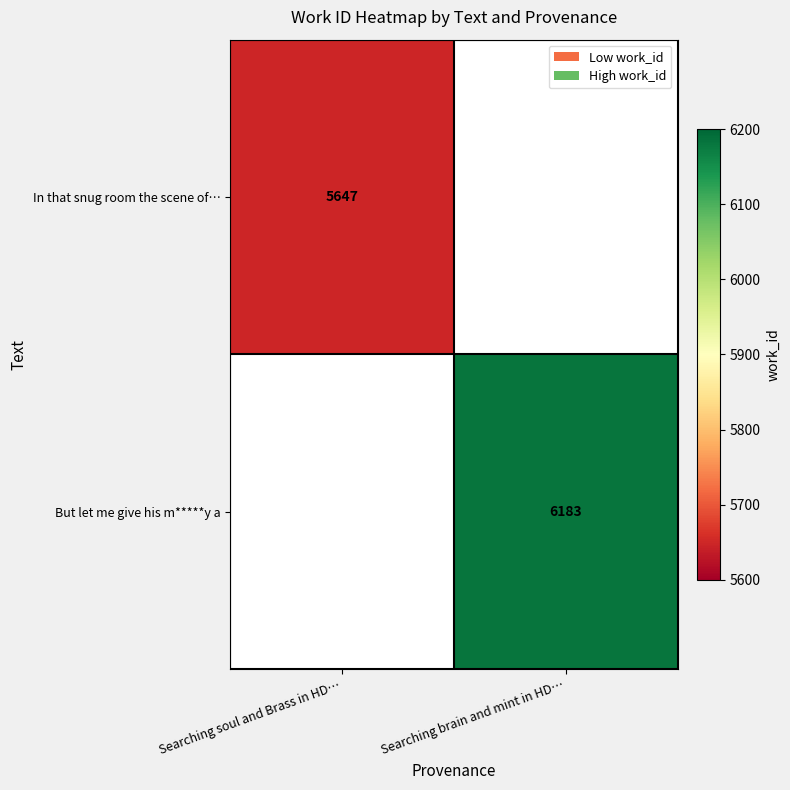

Is the value of In that snug room the scene of… at Searching soul and Brass in HD… greater than the value of But let me give his m*****y a at Searching brain and mint in HD…?

No